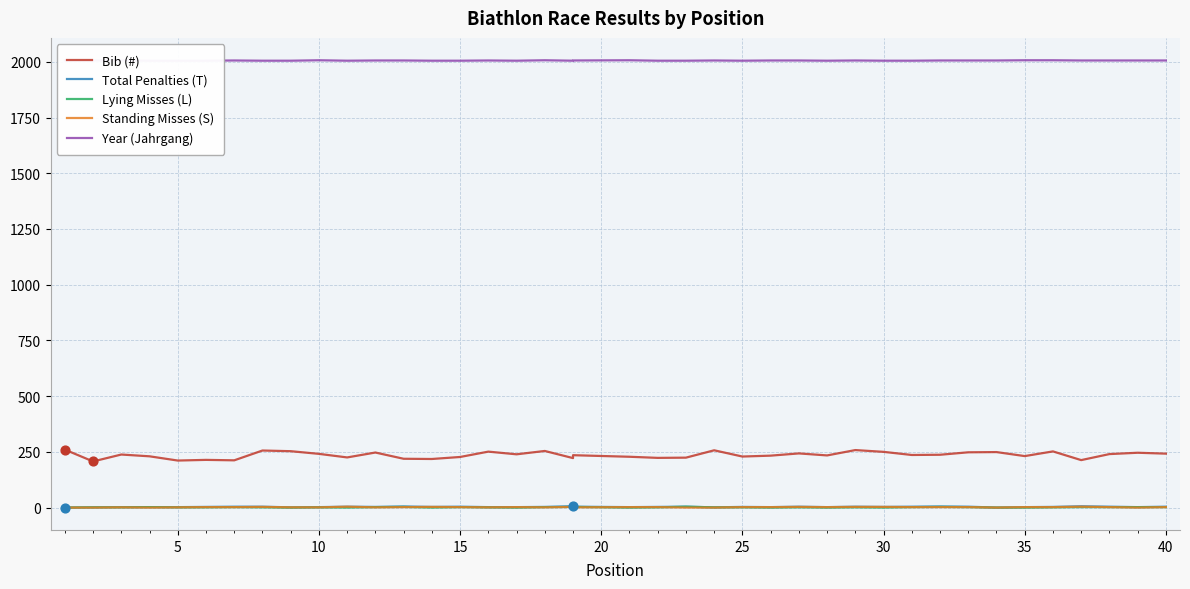

At how many categories does at least one series exceed 1493?

40